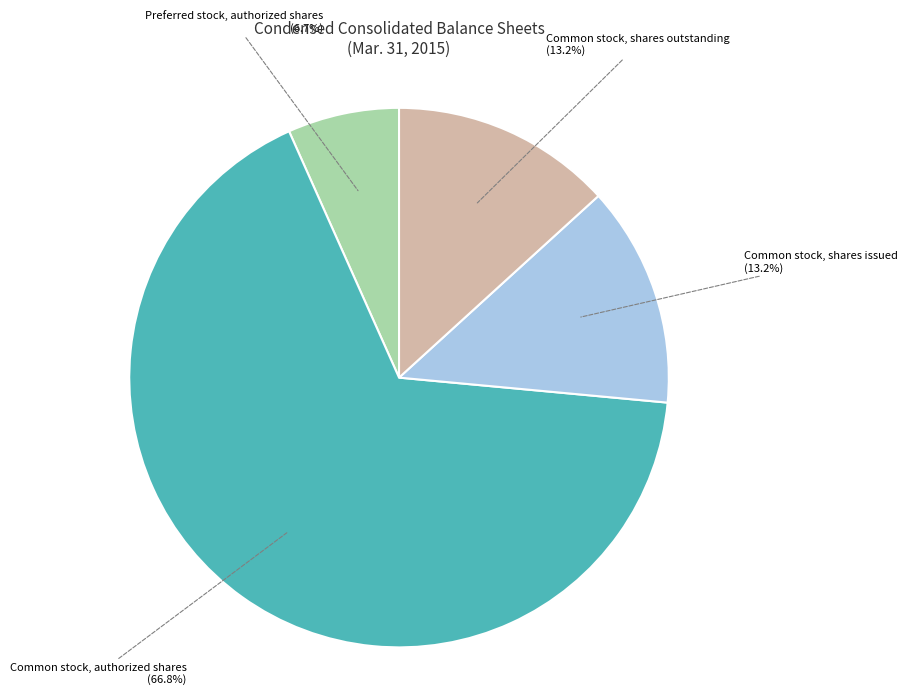

What percentage is the Common stock, shares issued slice, to the nearest percent?

13%